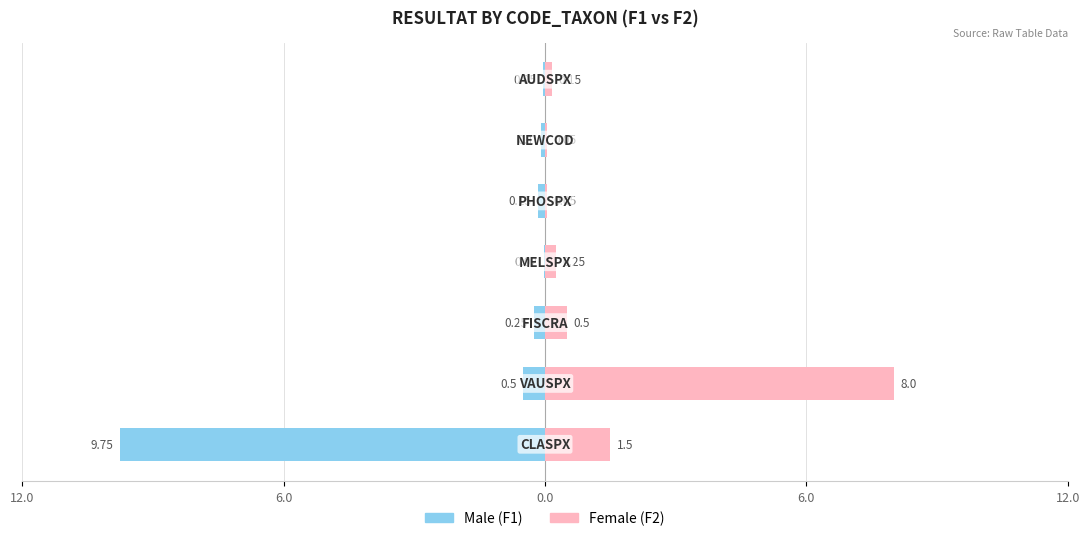

Is it true that Female equals 0.0 at 5?

False